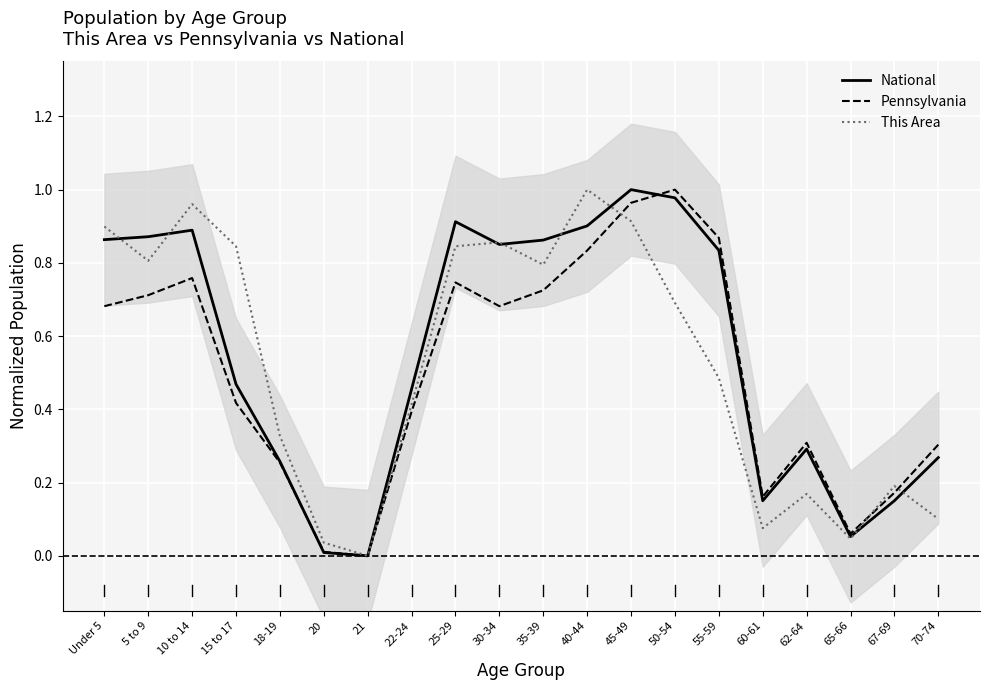

Where is the first local maximum for This Area?

10 to 14